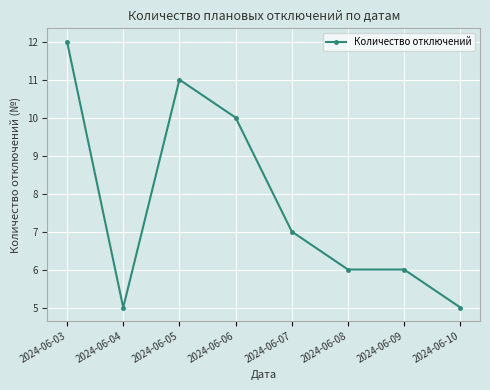

Which category has the highest value across all series?

2024-06-03